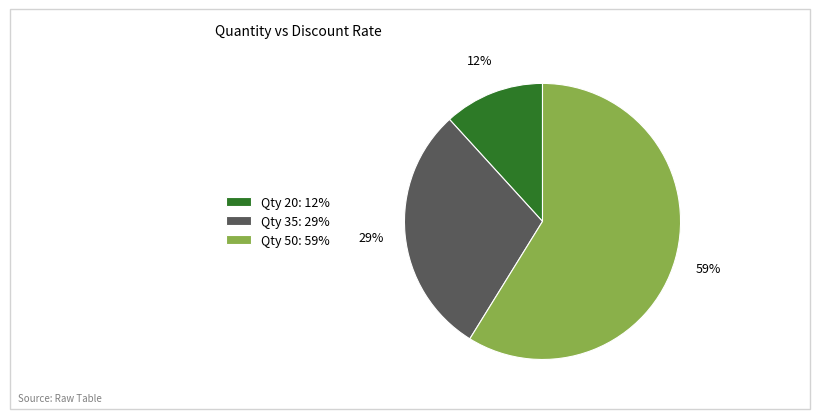

Which slice represents more than half of the pie?

Qty 50: 59%